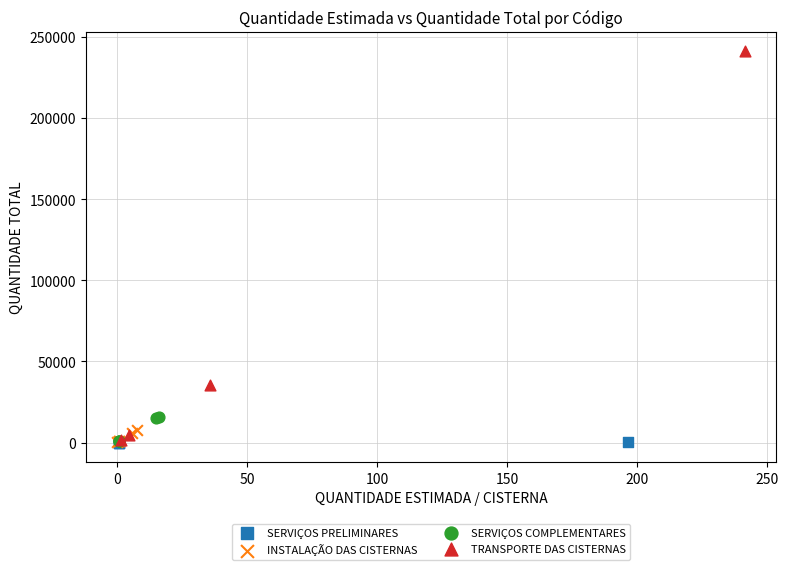

Which series contains the highest Y value?

TRANSPORTE DAS CISTERNAS